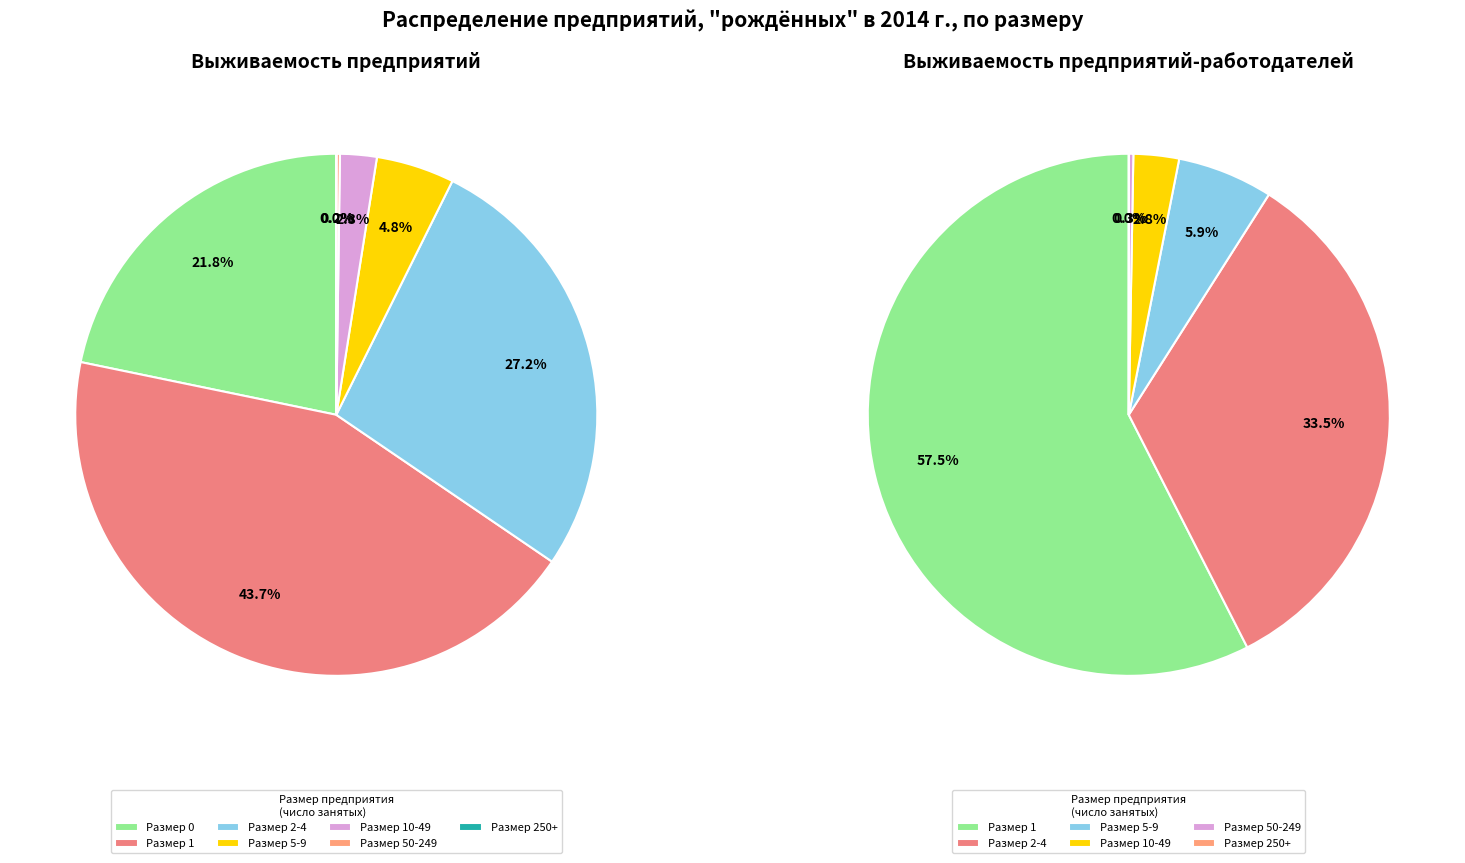

Rank the series by their average value, from highest to lowest.

Всего предприятий-работодателей (выживаемость), Всего предприятий (выживаемость)